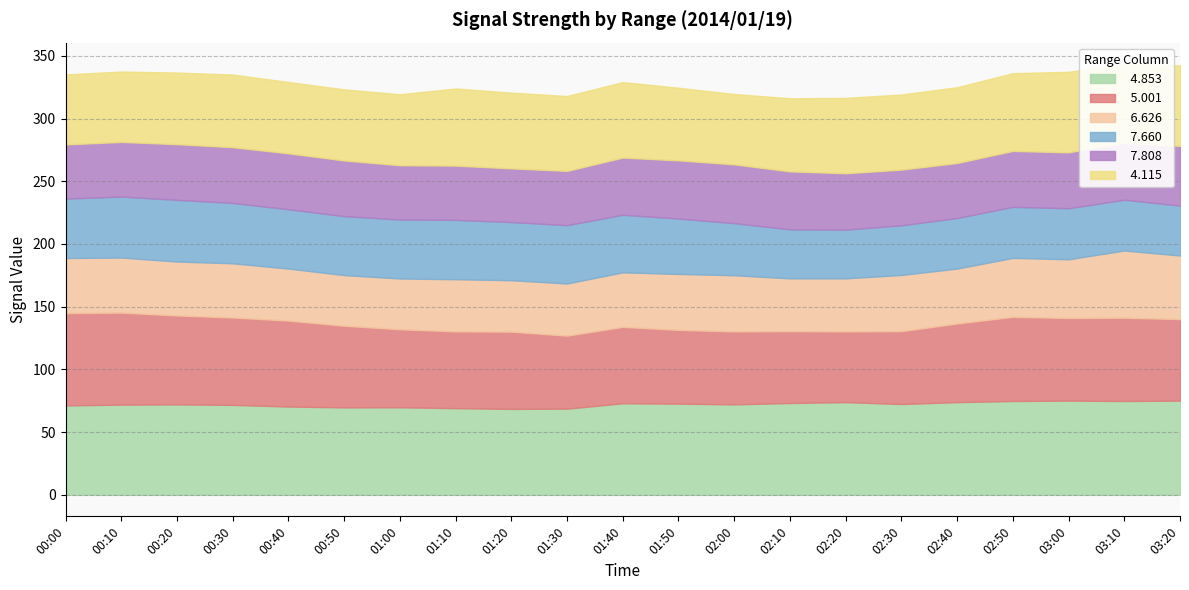

Where is   5.001 nearest to the value 65?

03:20